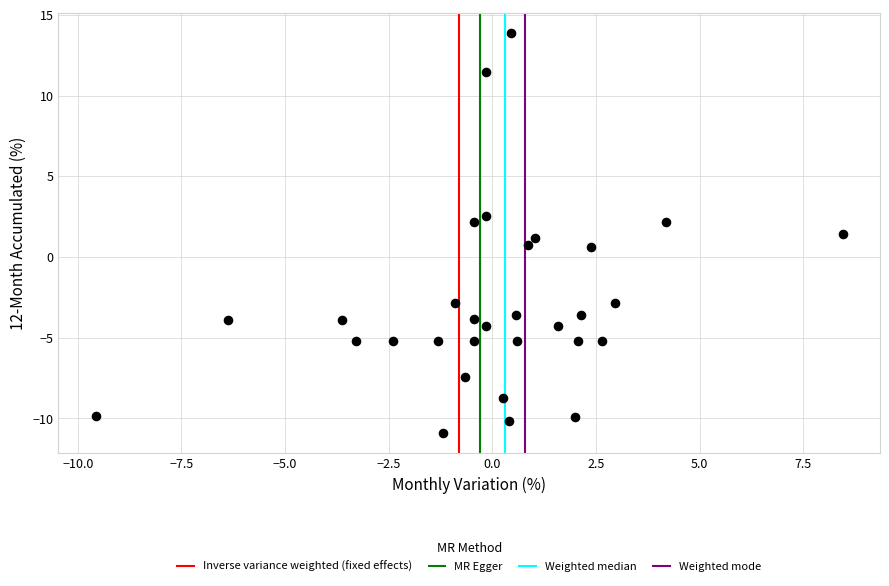

What is the range of X values (max minus min)?

18.0